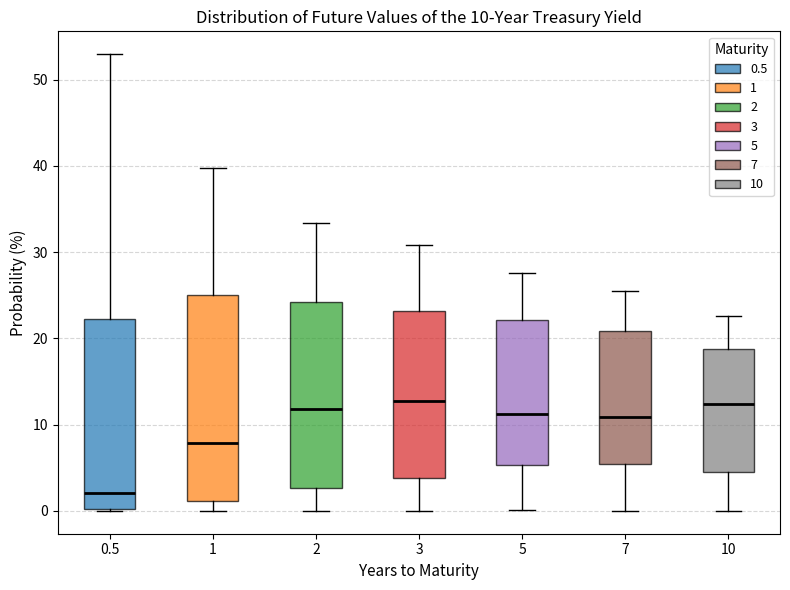

Comparing the boxes themselves (not the whiskers), which one is the tallest?

1